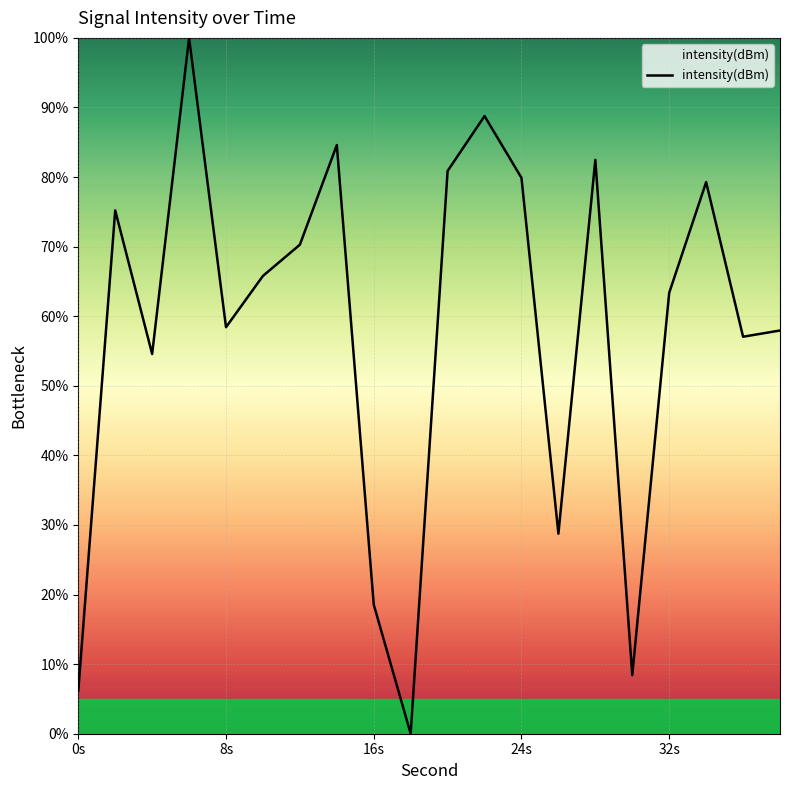

What is the difference between the maximum and minimum values?

100.0